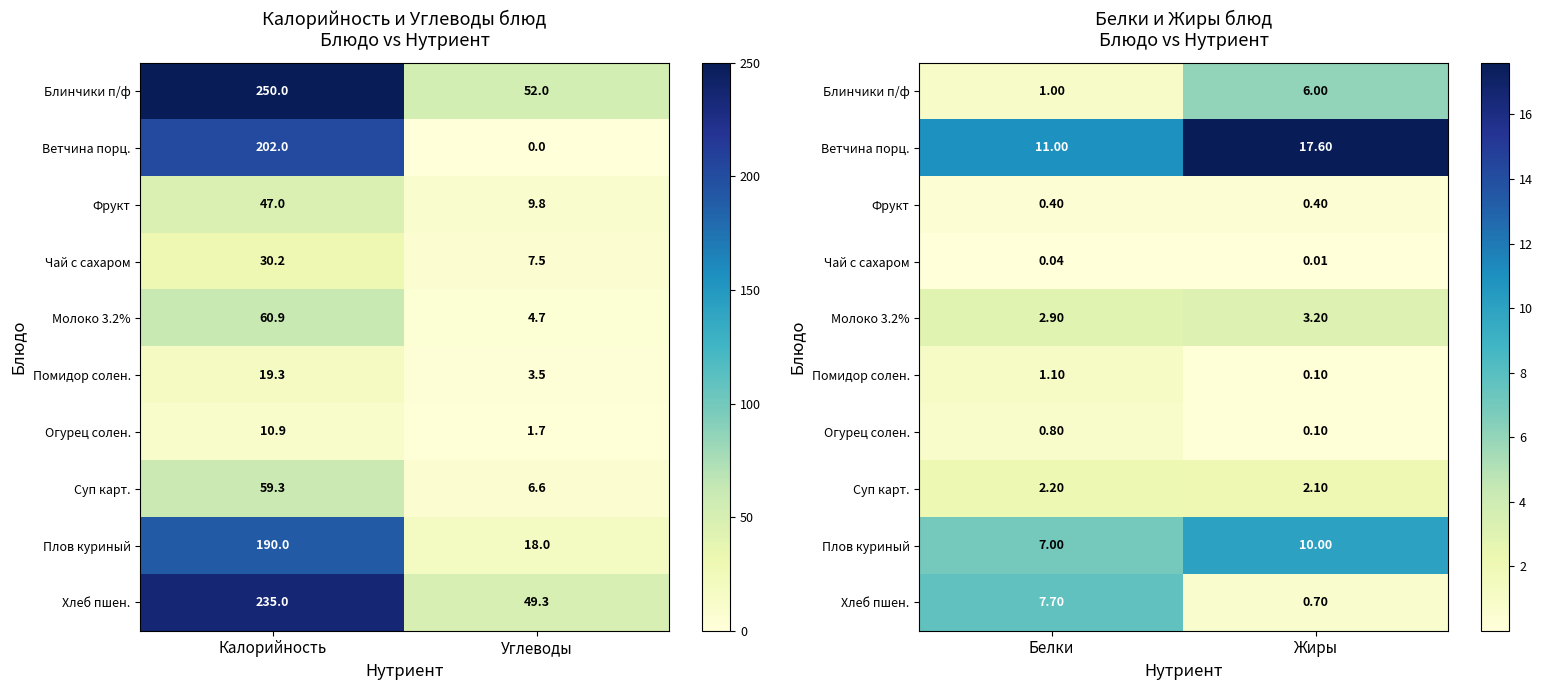

The Ветчина порц. series shows 17.7 at Белки. True or false?

False